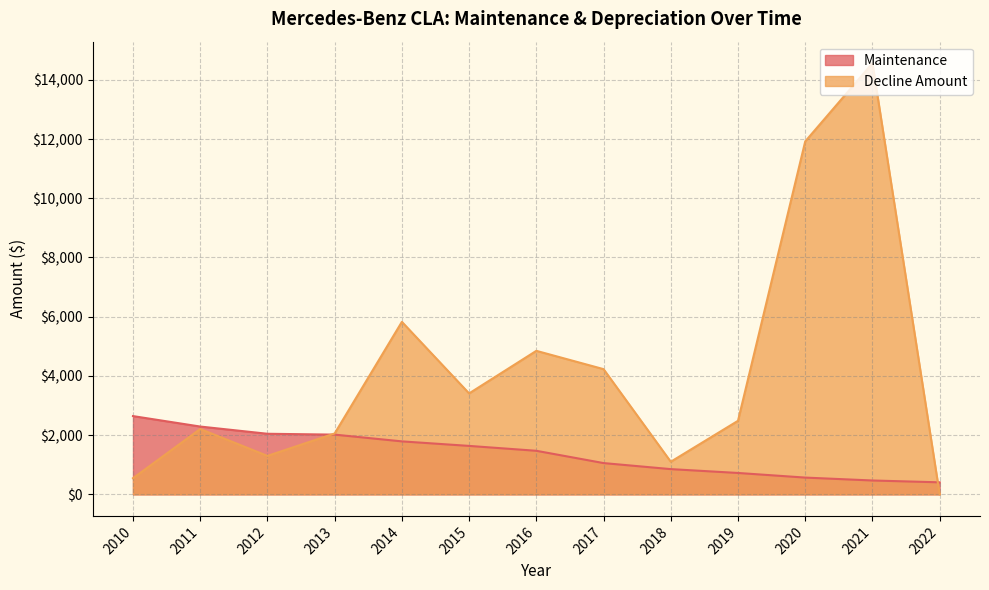

At 2022, list the series in order from largest to smallest.

Maintenance, Decline Amount